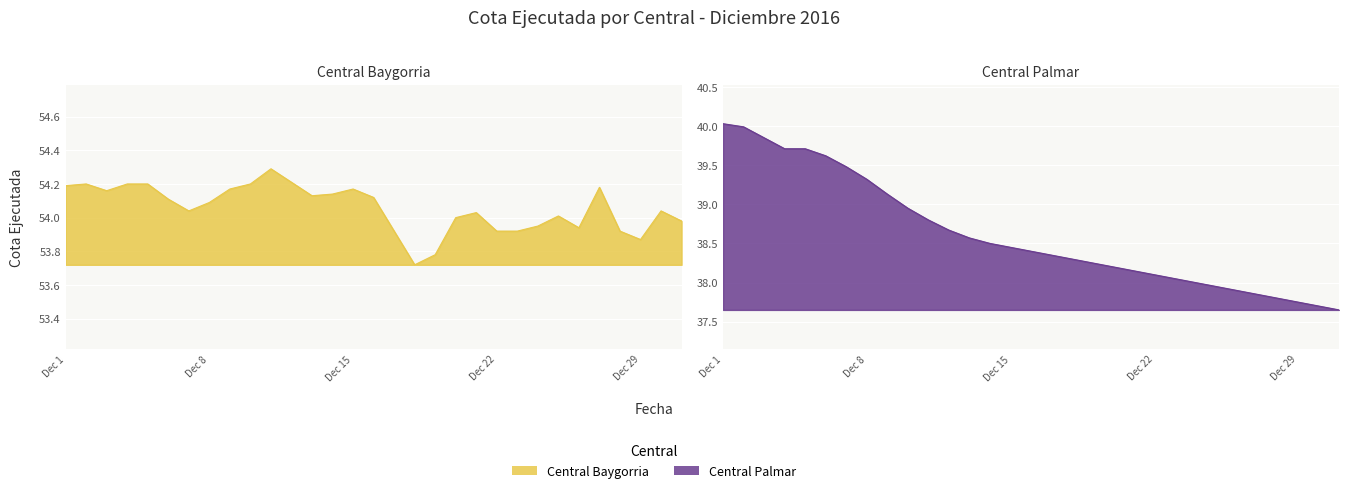

True or false: Central Palmar and Central Baygorria cross at least once.

False